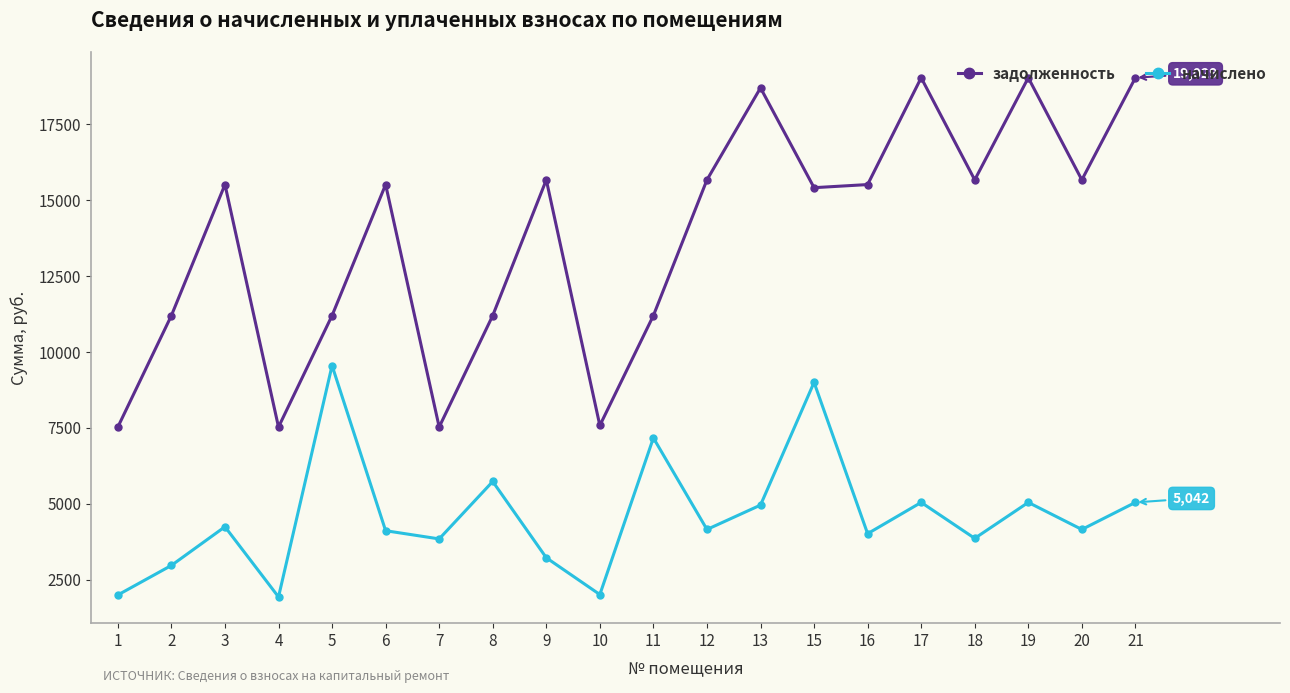

Which series has the widest spread of values?

задолженность